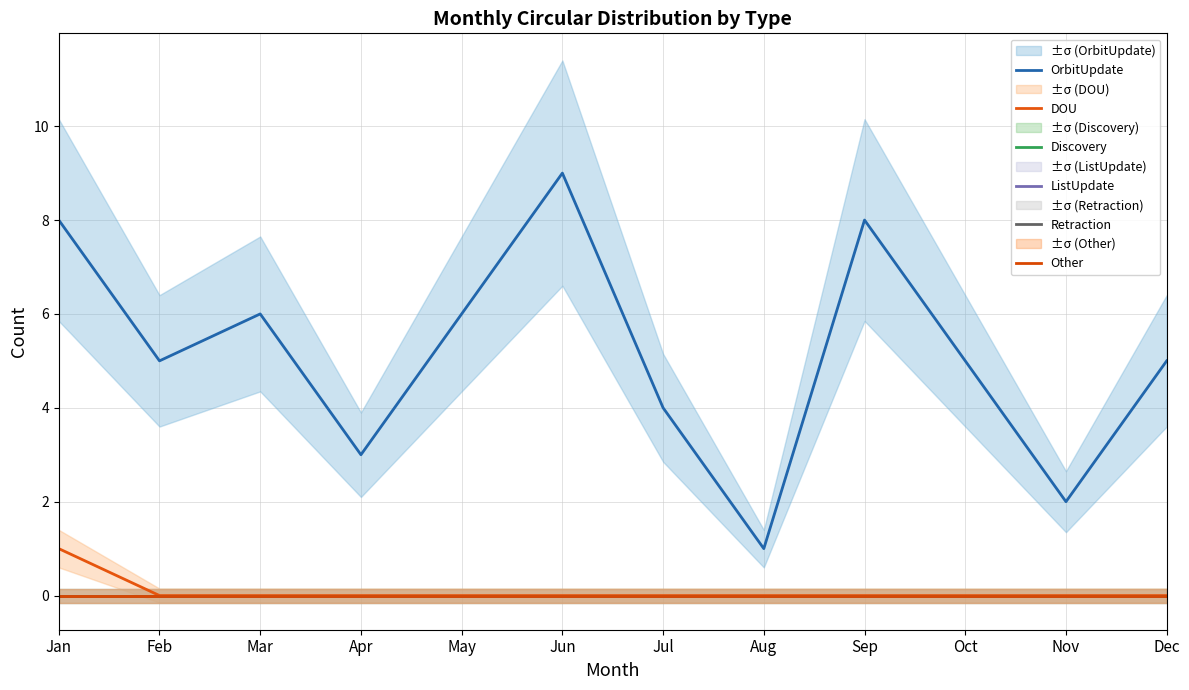

What is the difference between the highest and lowest values at Oct?

5